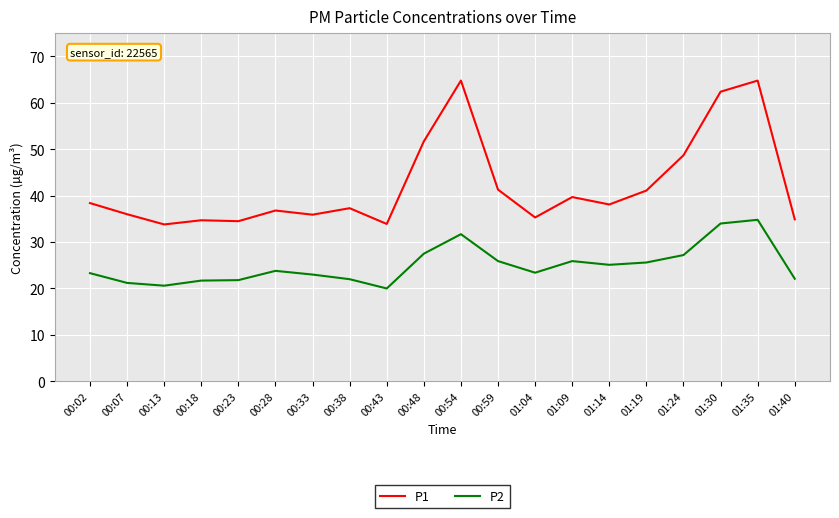

What is the smallest value displayed?

20.0